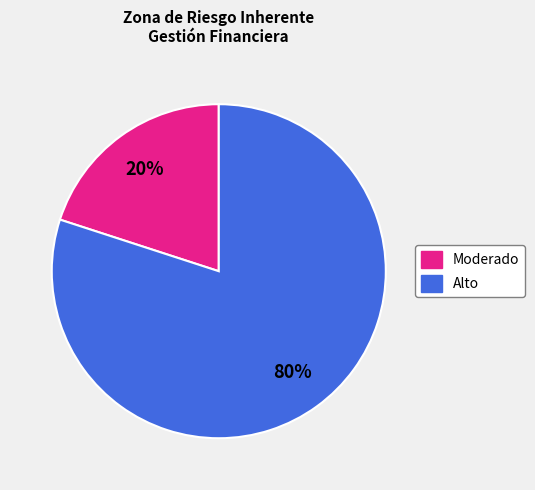

To the nearest percent, what portion does Alto represent?

80%